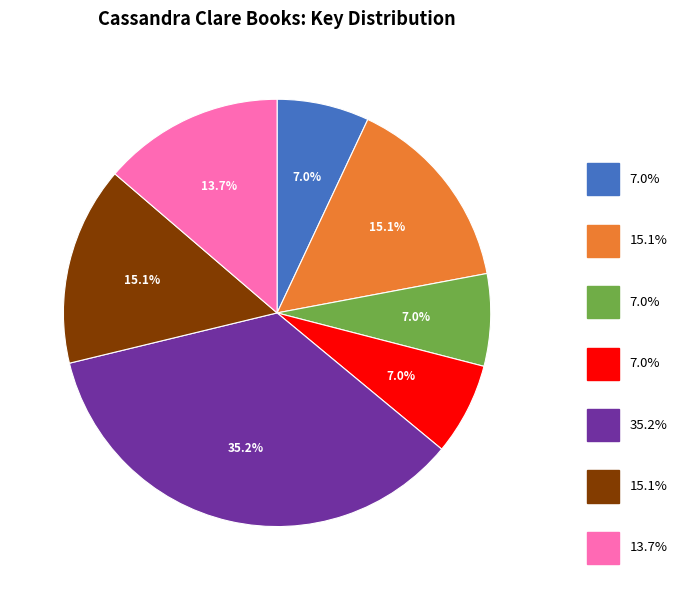

Does any single category account for the majority?

No